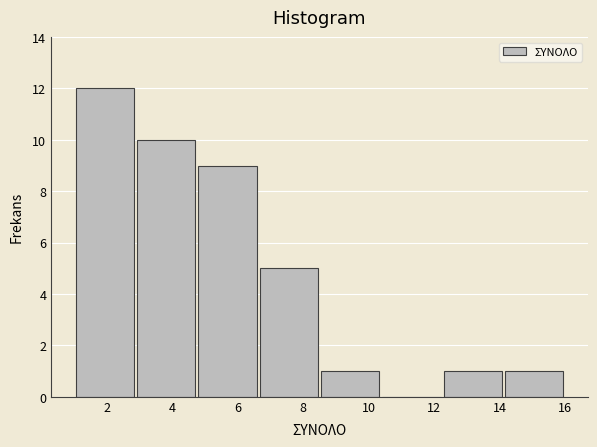

Which range on the x-axis has the tallest bar?

1.0 to 2.8